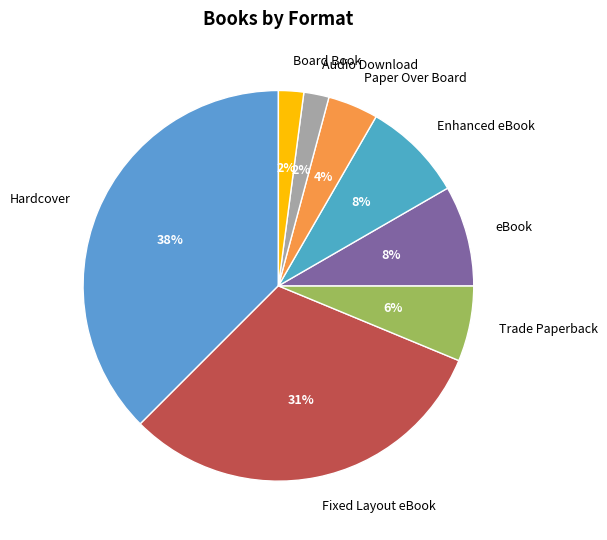

To the nearest percent, what is the difference between the Audio Download and Fixed Layout eBook slice percentages?

29%